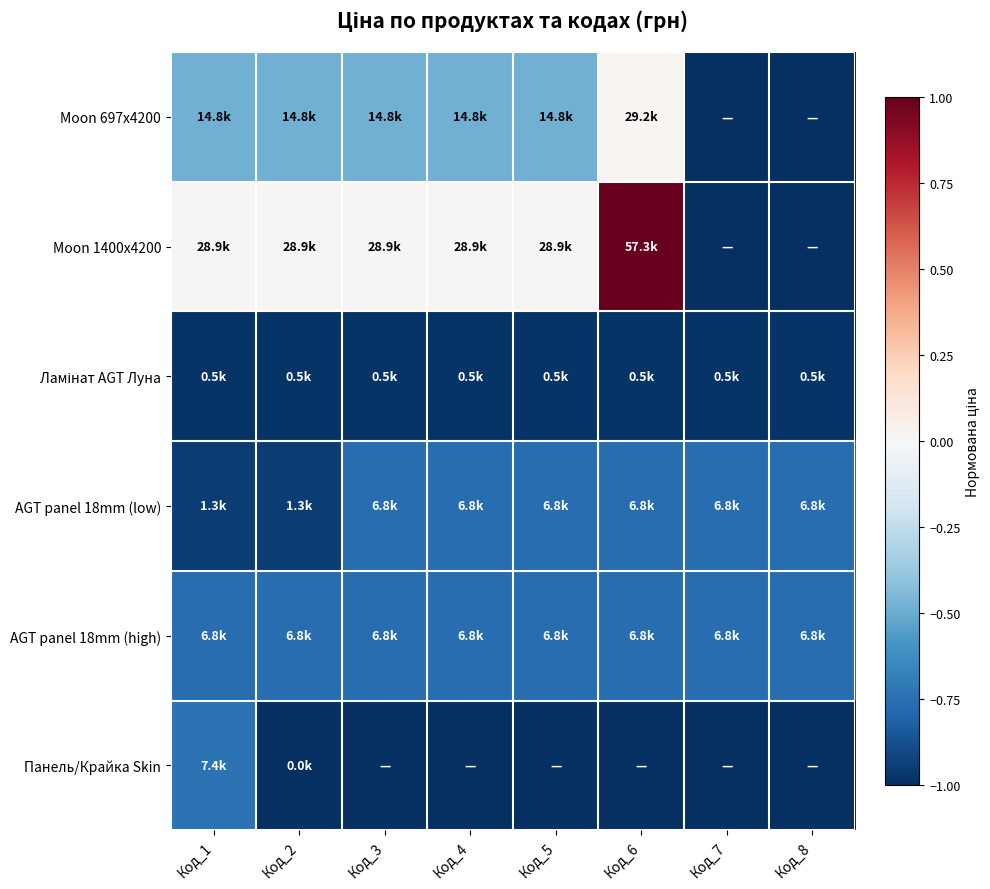

Which has a higher value, Код_5 or Код_2?

Код_5